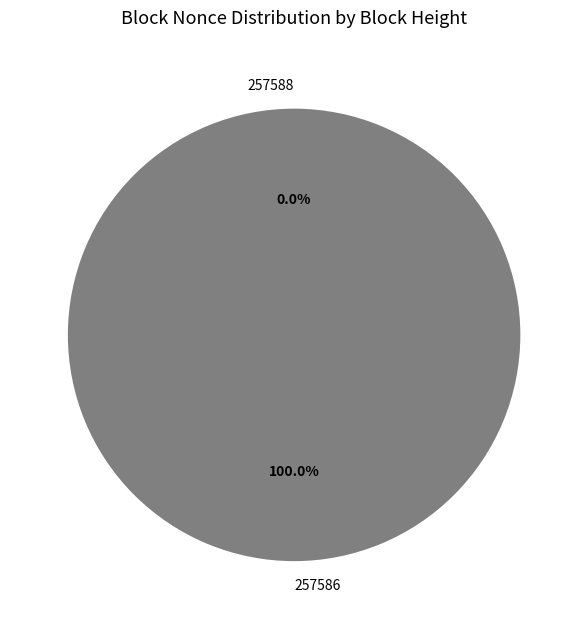

What percentage is the 257586 slice, to the nearest percent?

100%